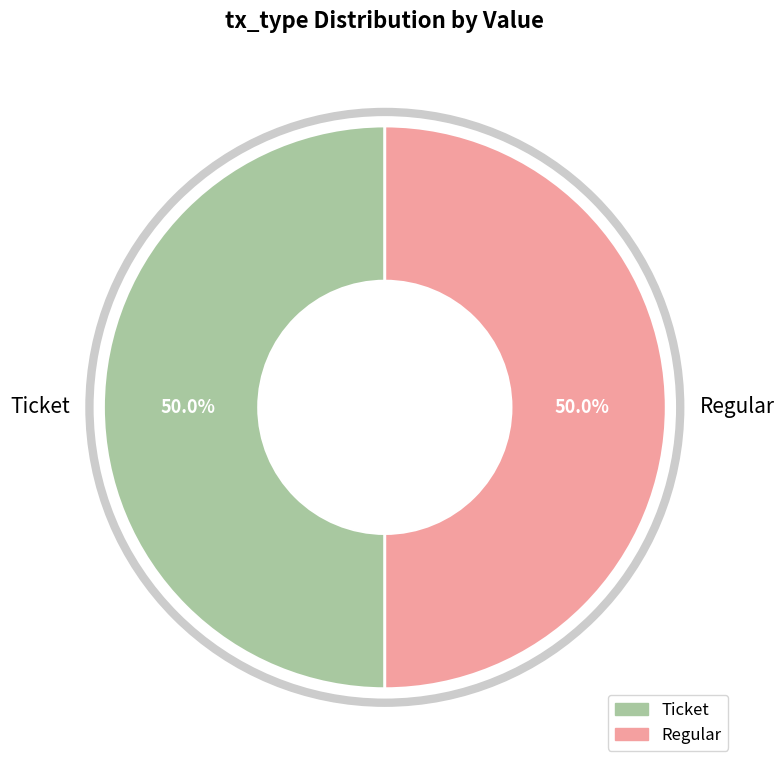

Is it true that Regular is 99% of the pie?

False